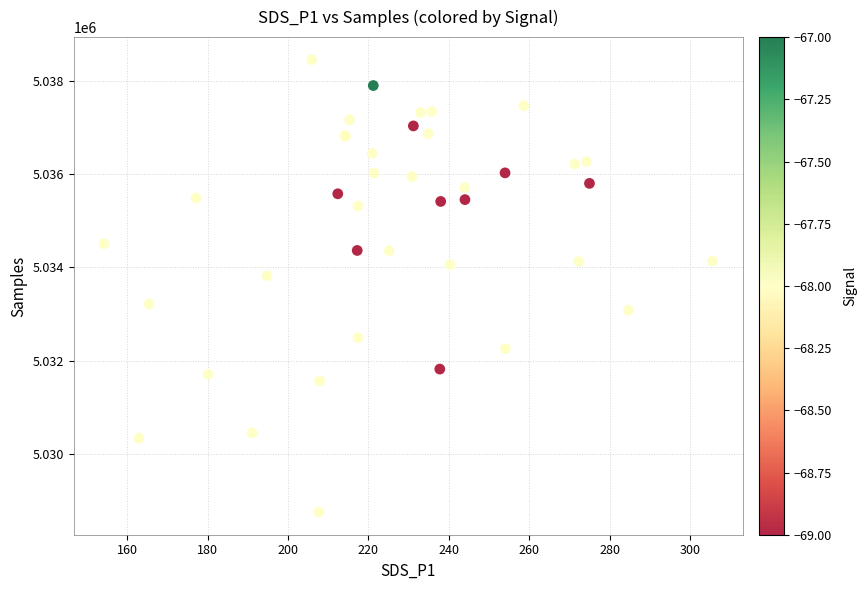

What Y value in the scatter plot is closest to 5033605?

5033824